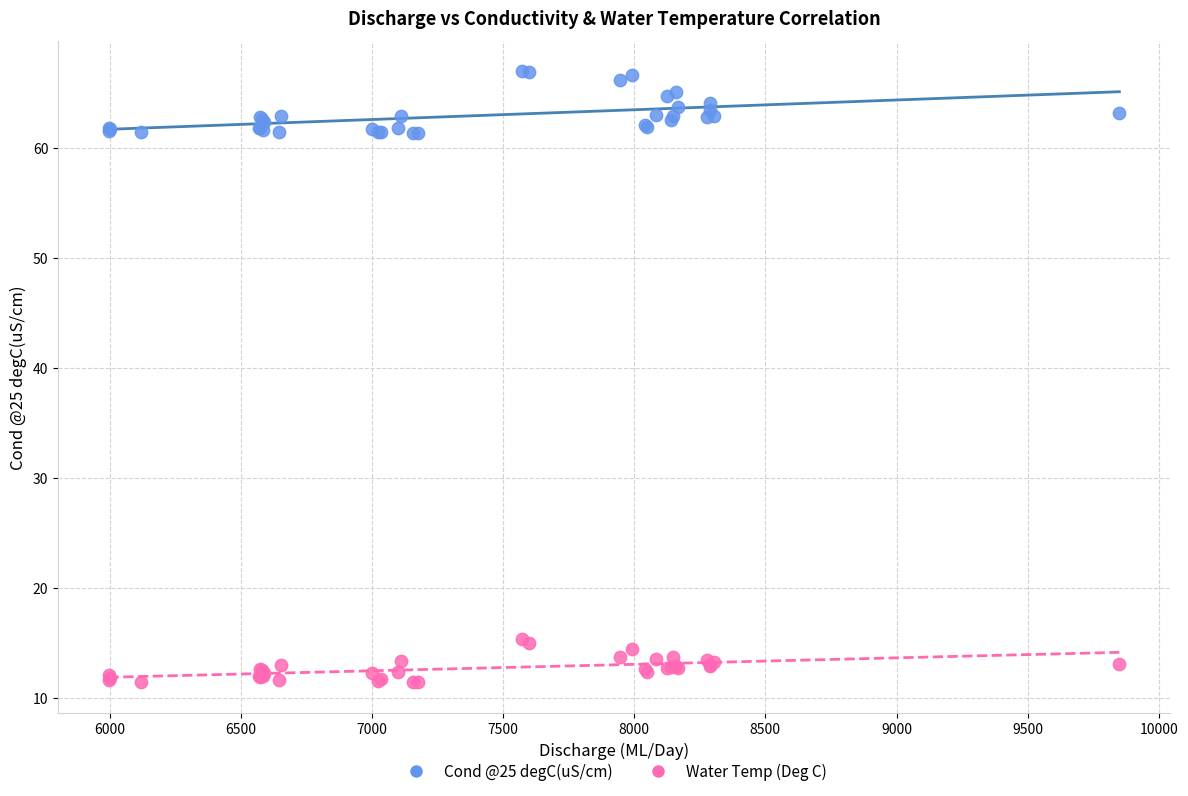

Which series contains the lowest Y value?

Water Temp (Deg C)